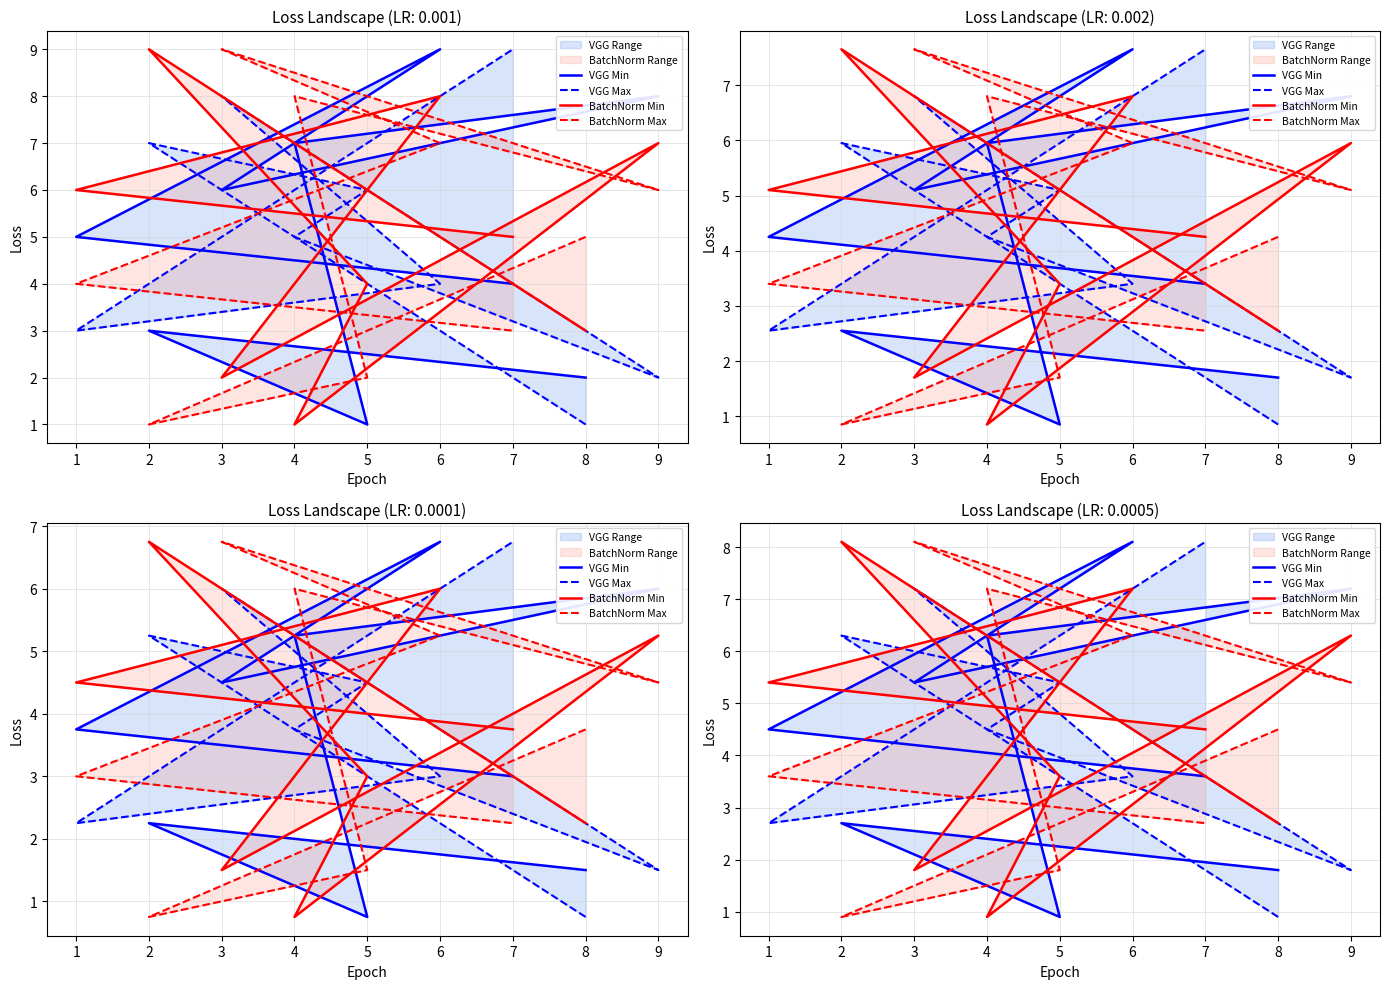

Rank the series by their maximum value, from lowest to highest.

VGG Min, VGG Max, BatchNorm Min, BatchNorm Max